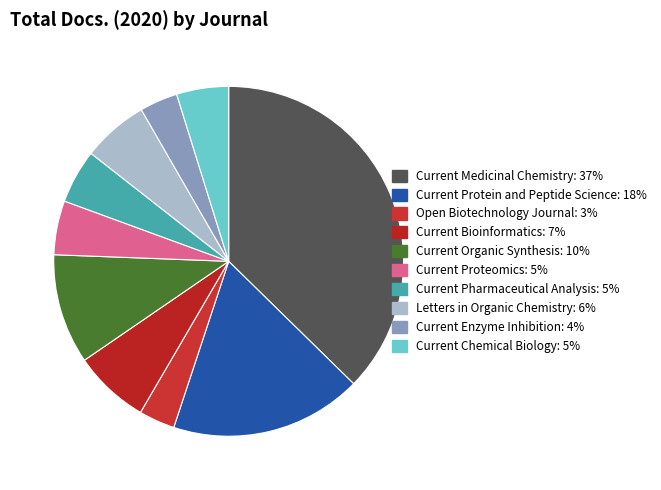

What percentage do Current Medicinal Chemistry and Open Biotechnology Journal together represent?

40.7%